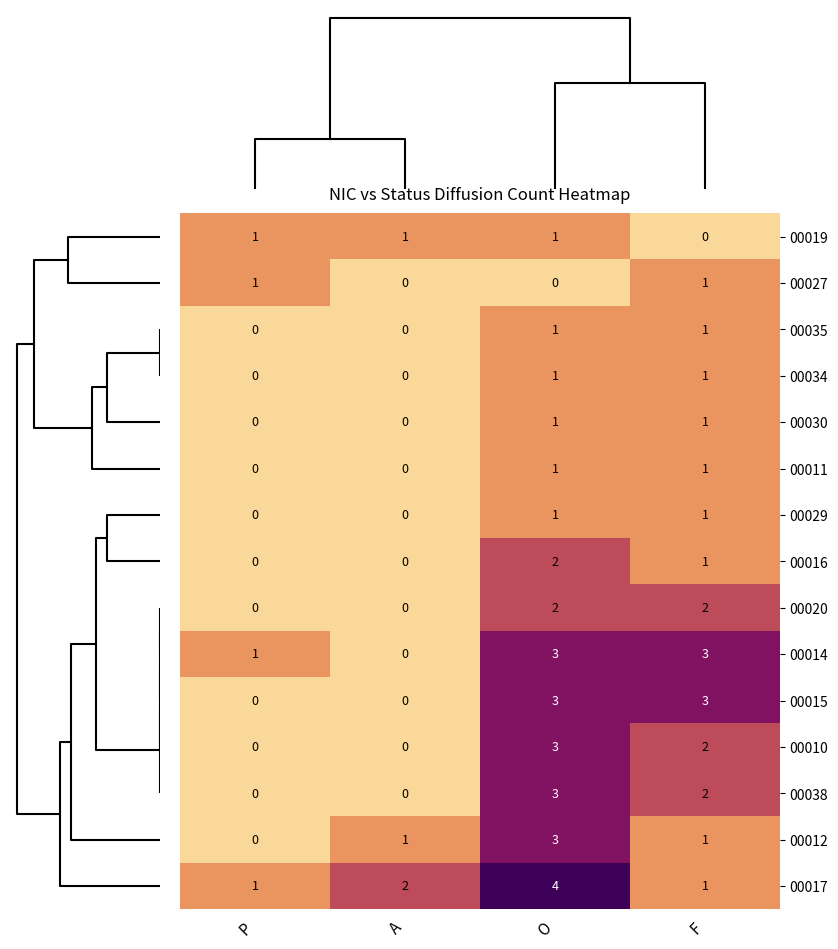

Count the number of categories in the chart.

4